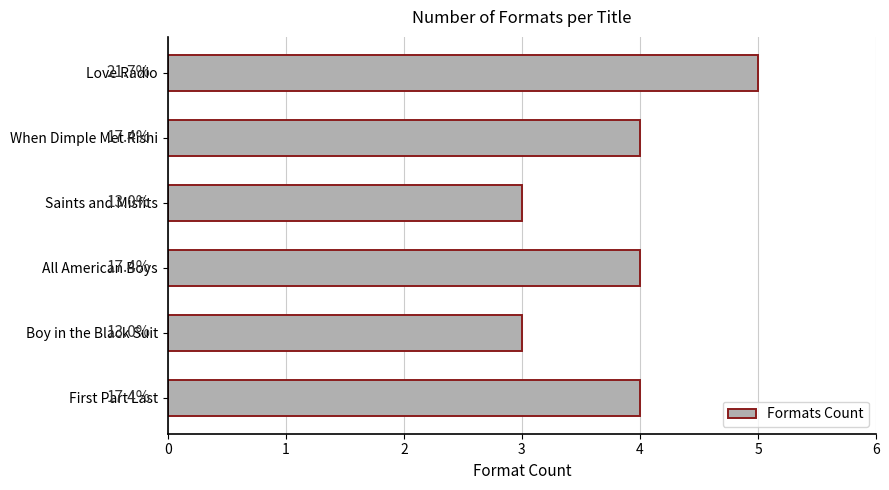

What is the minimum value shown in the chart?

3